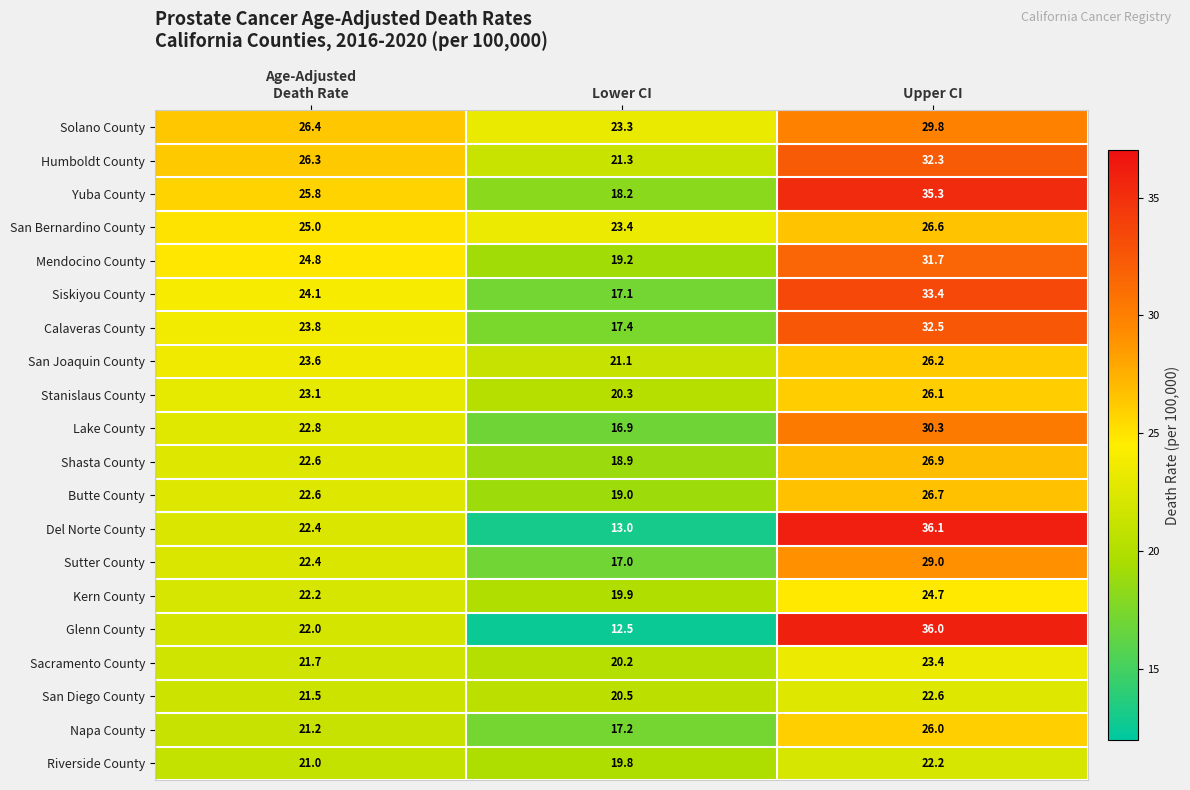

How many data points in Del Norte County are above 22?

2